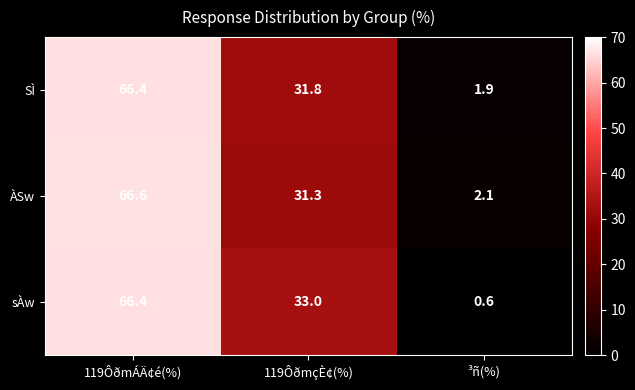

Rank the series at ³ñ(%) from highest to lowest value.

ÀSw, SÌ, sÀw